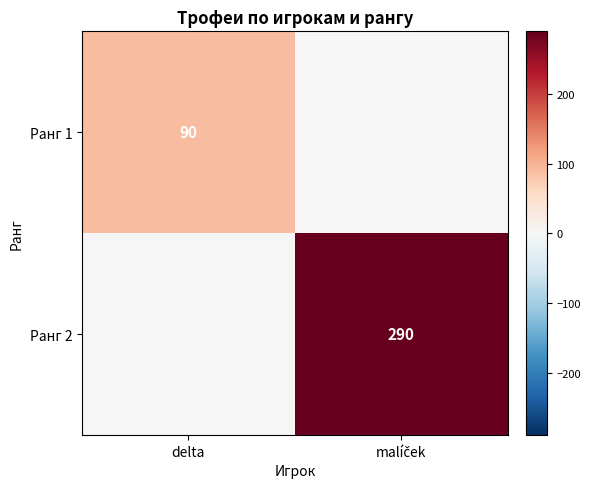

Is it true that Ранг 1 equals 90 at delta?

True